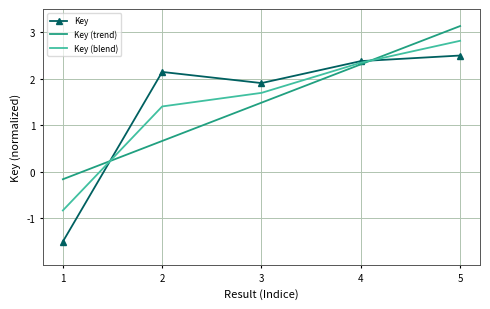

The value of Key (blend) at 5 is 2.8. True or false?

True